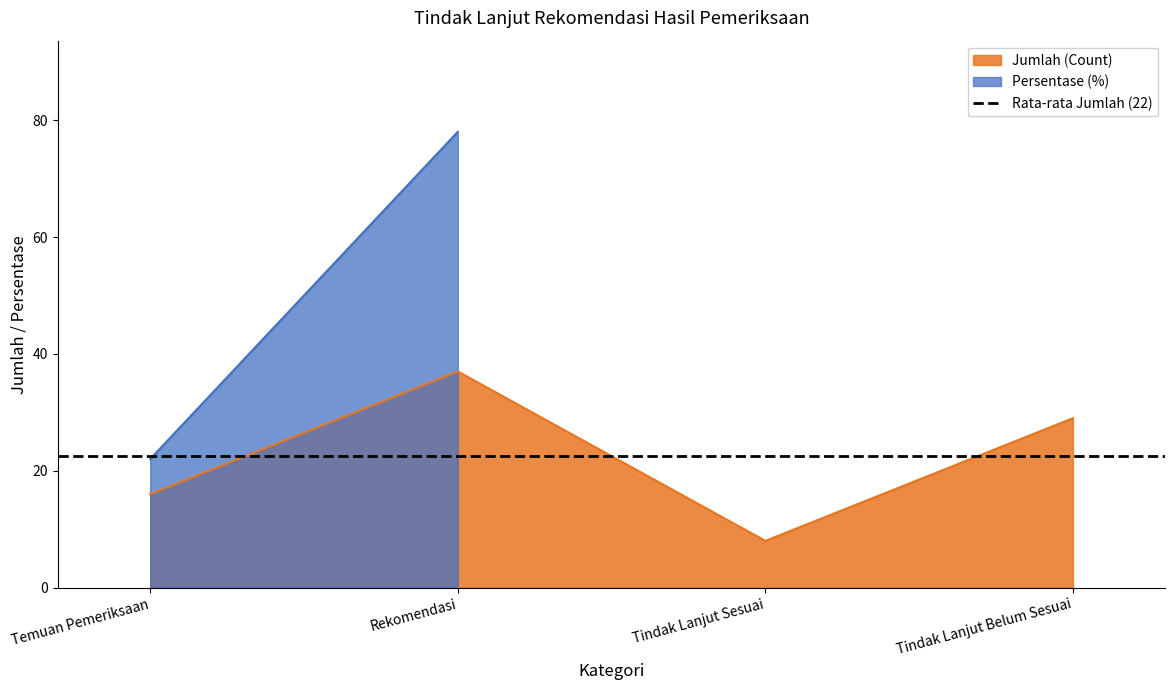

At which category does the chart reach its minimum across all series?

Tindak Lanjut Sesuai